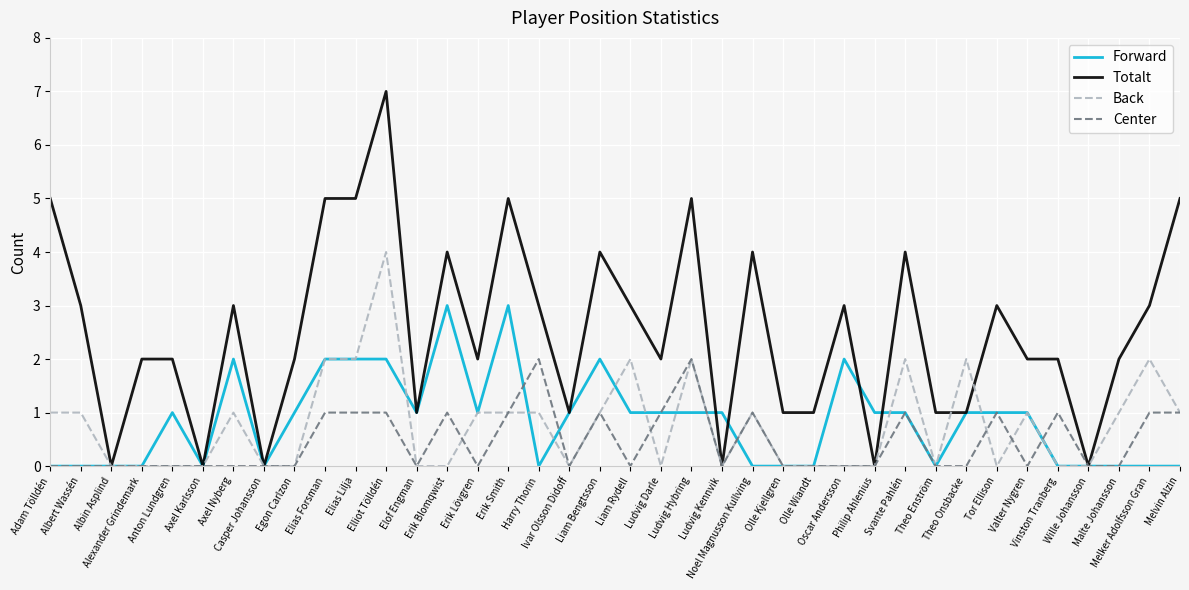

Reading right to left, extract all data points from this chart.

Forward: 0	0	0	0	0	1	1	1	0	1	1	2	0	0	0	1	1	1	1	2	1	0	3	1	3	1	2	2	2	1	0	2	0	1	0	0	0	0
Totalt: 5	3	2	0	2	2	3	1	1	4	0	3	1	1	4	0	5	2	3	4	1	3	5	2	4	1	7	5	5	2	0	3	0	2	2	0	3	5
Back: 1	2	1	0	0	1	0	2	0	2	0	0	0	0	1	0	2	0	2	1	0	1	1	1	0	0	4	2	2	0	0	1	0	0	0	0	1	1
Center: 1	1	0	0	1	0	1	0	0	1	0	0	0	0	1	0	2	1	0	1	0	2	1	0	1	0	1	1	1	0	0	0	0	0	0	0	0	0